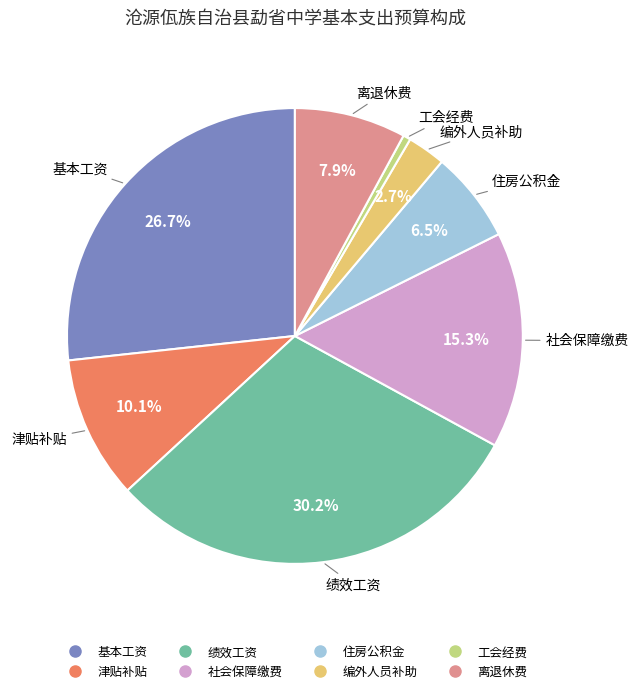

What percentage is the 工会经费 slice, to the nearest percent?

1%